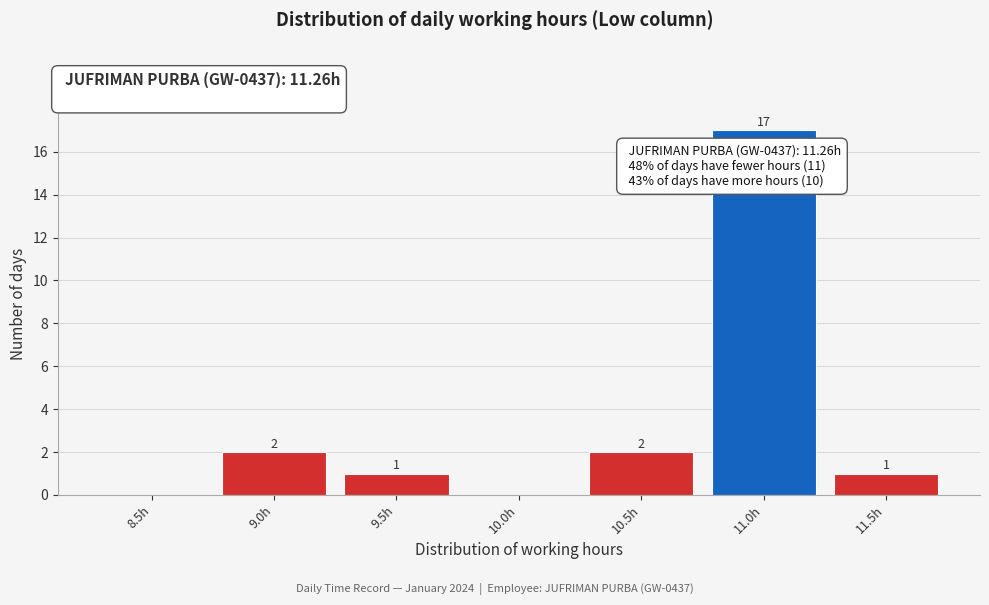

Reading right to left, extract all data points from this chart.

11.5h=1	11.0h=17	10.5h=2	10.0h=0	9.5h=1	9.0h=2	8.5h=0